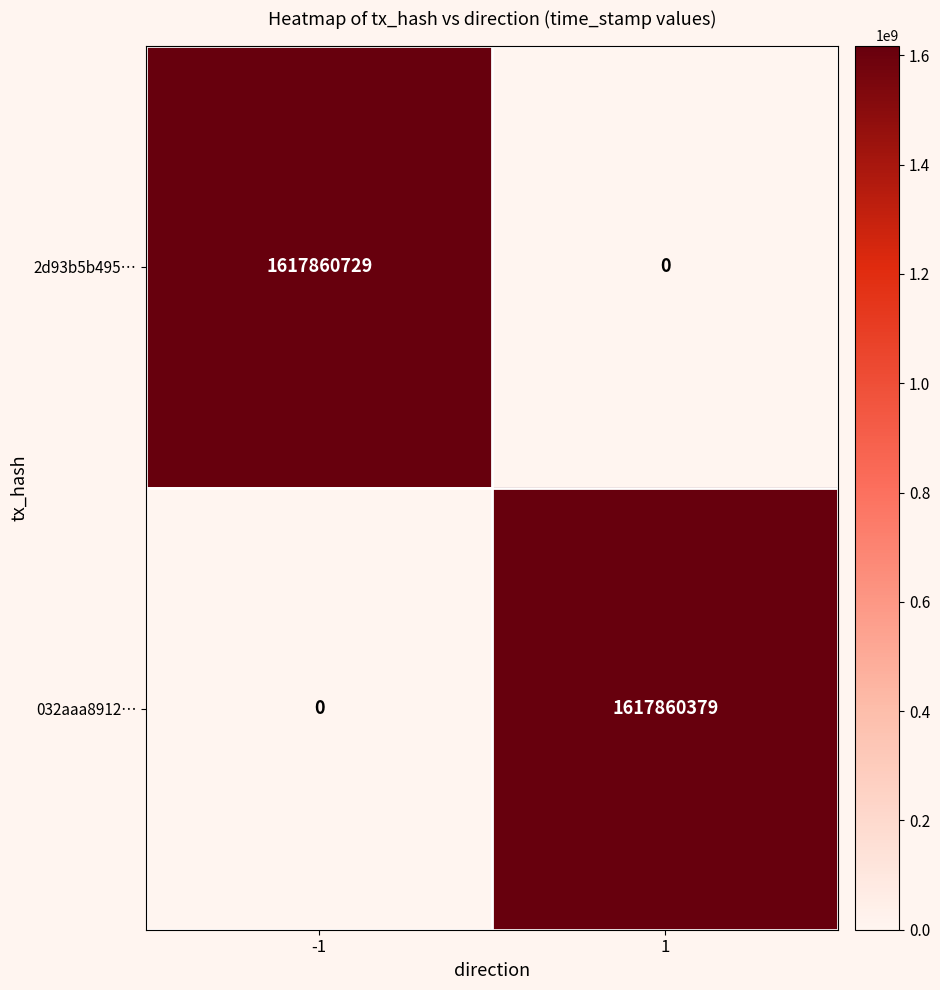

Which series has the largest range (max minus min)?

2d93b5b495…